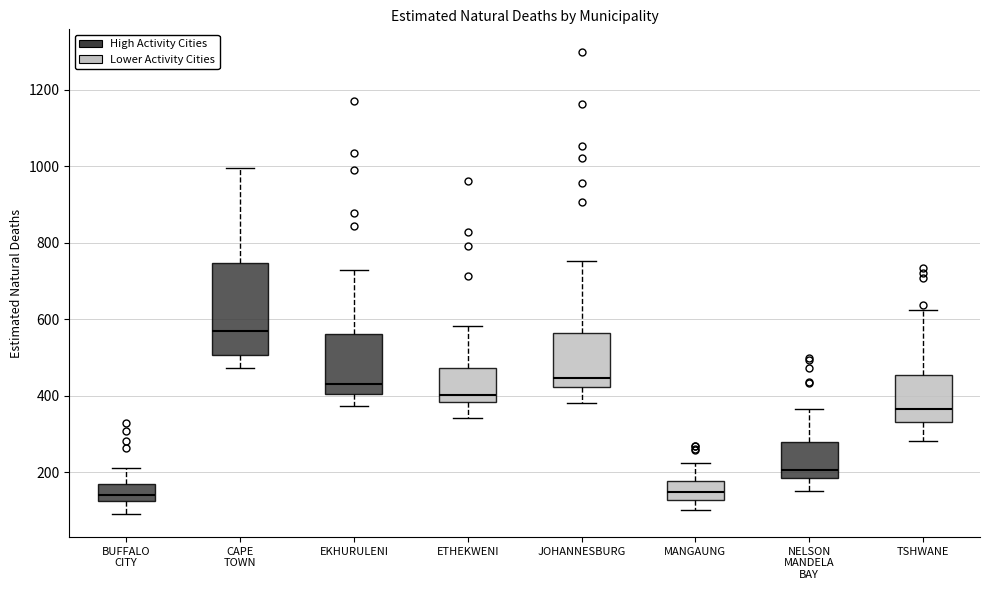

Which box's median line is the highest?

CAPE TOWN